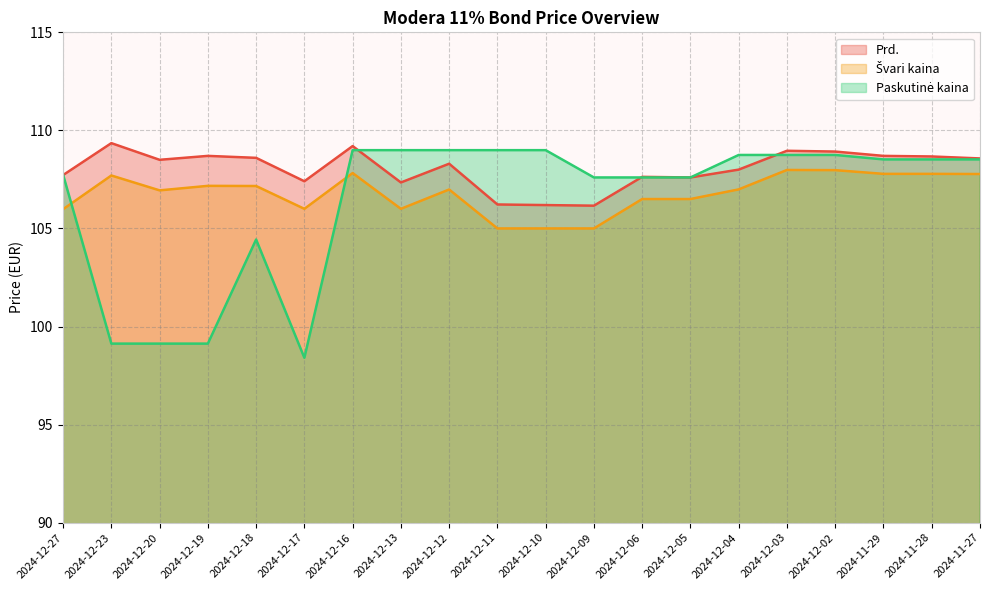

What position from the left is 2024-12-10?

11